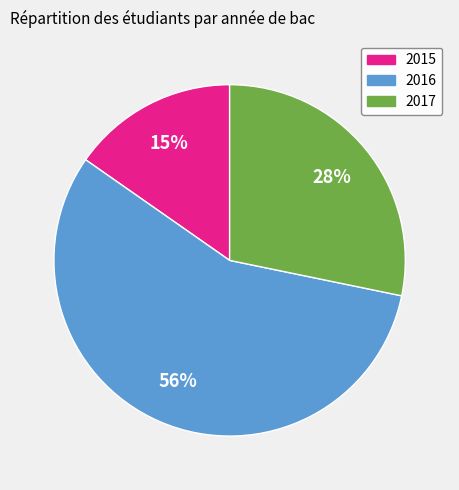

To the nearest percent, what percentage of the pie is 2017?

28%